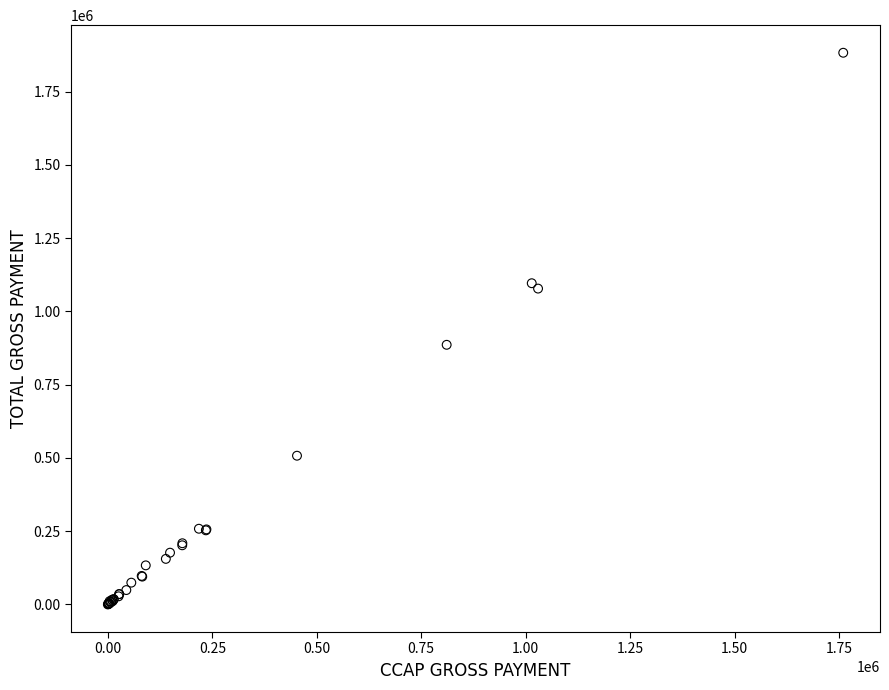

What Y value in the scatter plot is closest to 941262?

885969.0